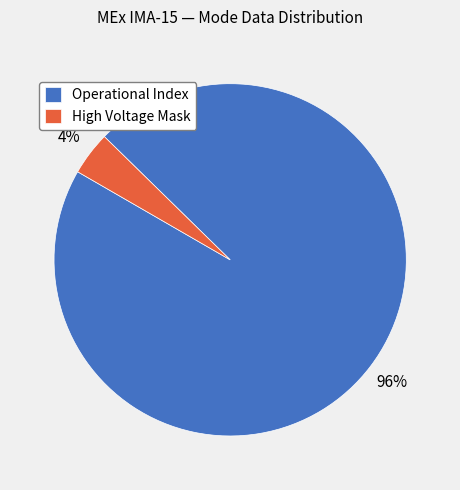

Which slice is the smallest?

High Voltage Mask